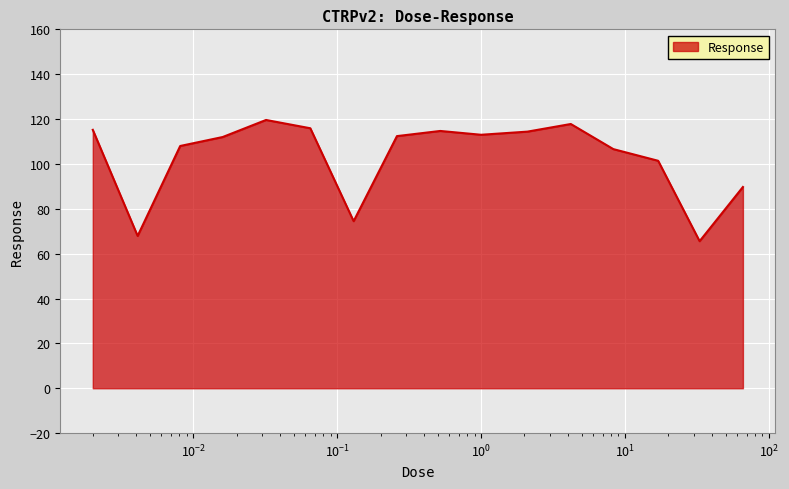

What is the greatest value displayed?

119.6